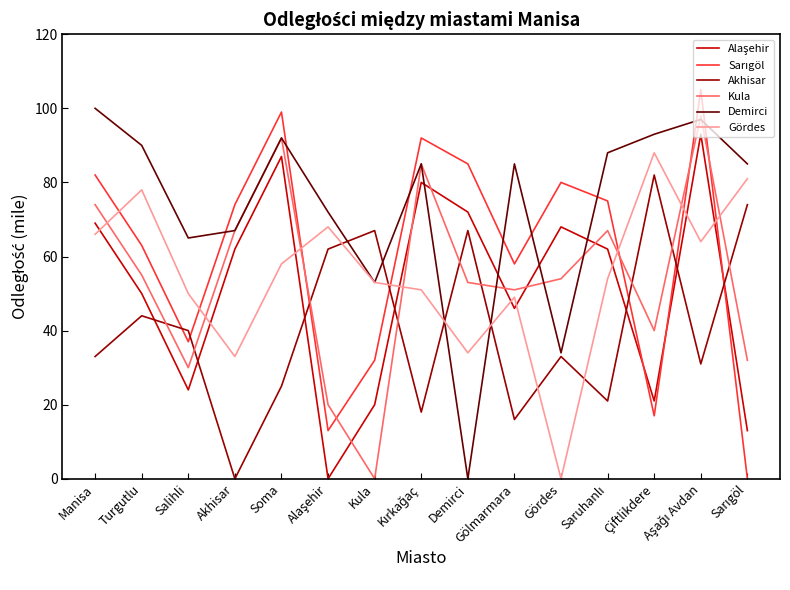

What is the maximum value shown in the chart?

105